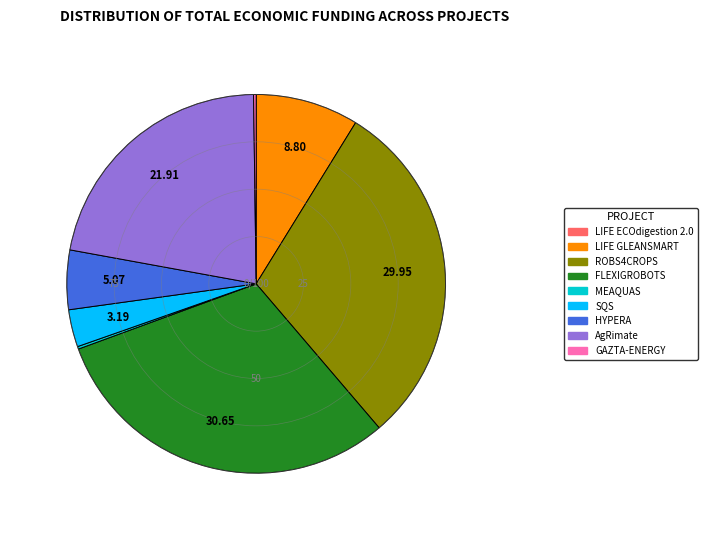

Does HYPERA represent more than half of the total?

No